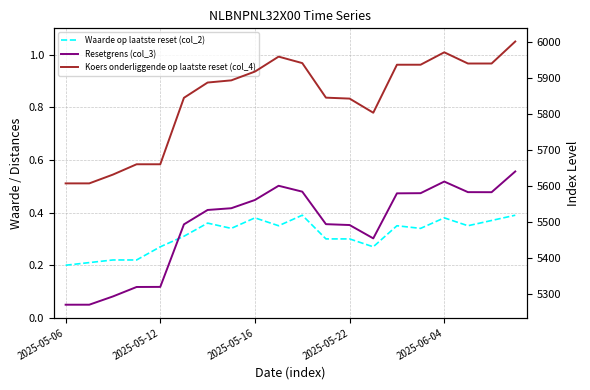

Where does the Koers onderliggende op laatste reset (col_4) series first go above 5892?

7